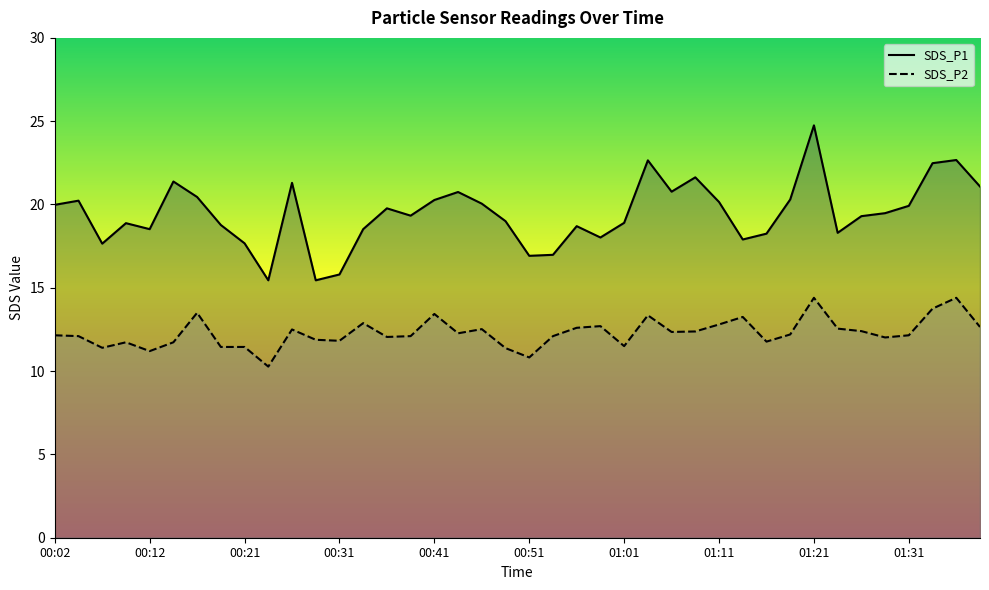

Rank the series by their average value, from highest to lowest.

SDS_P1, SDS_P2